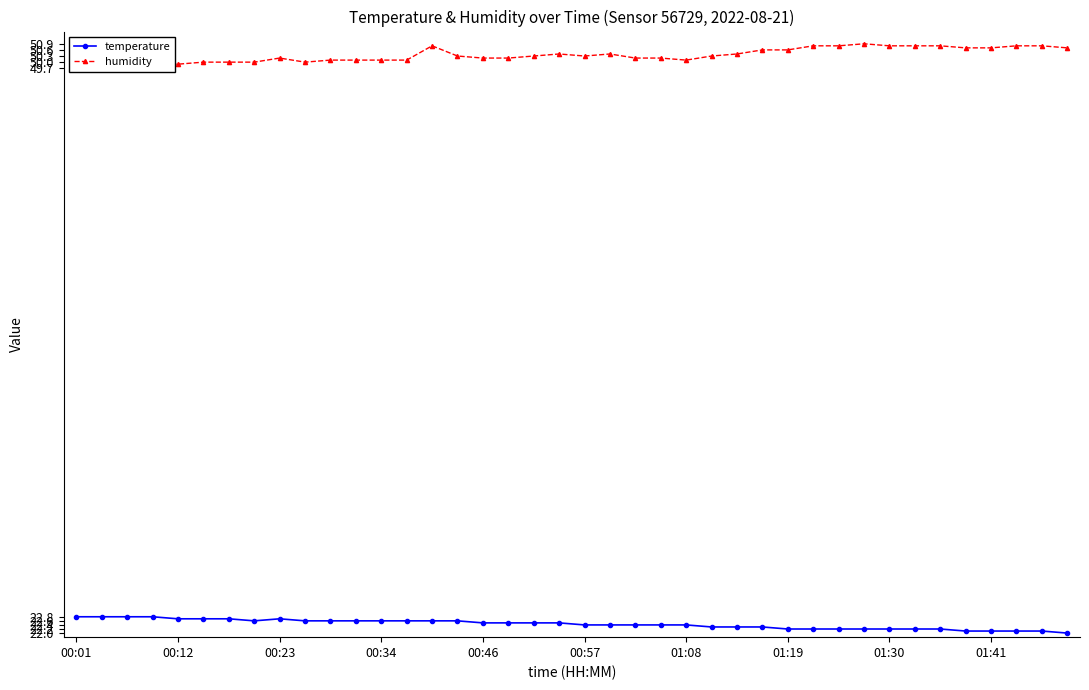

What are all the series names shown in the legend?

temperature, humidity